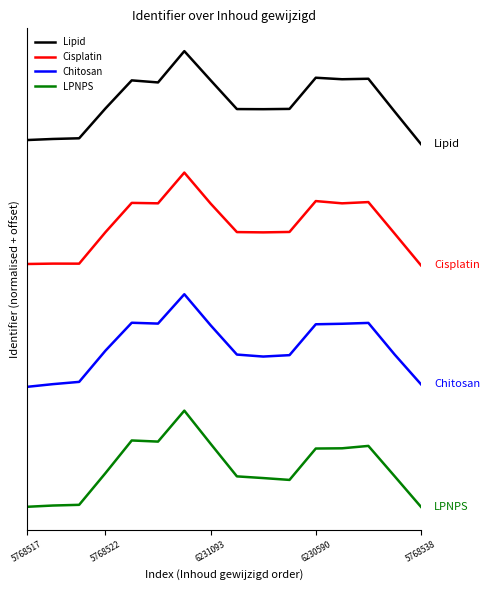

At which label does LPNPS reach its peak?

6